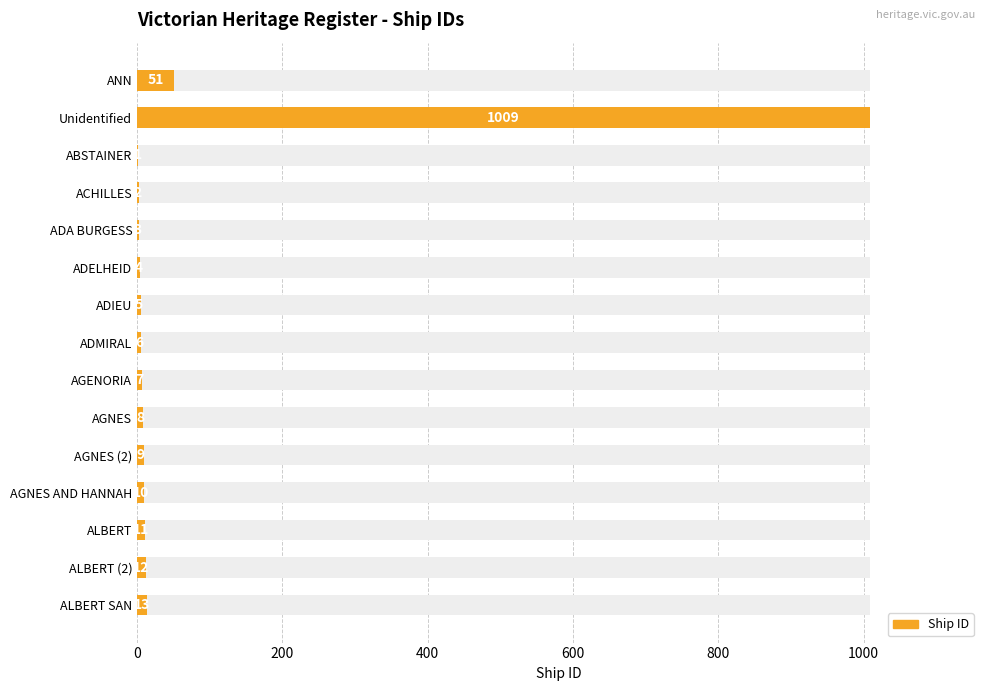

Count the number of data series in this chart.

1